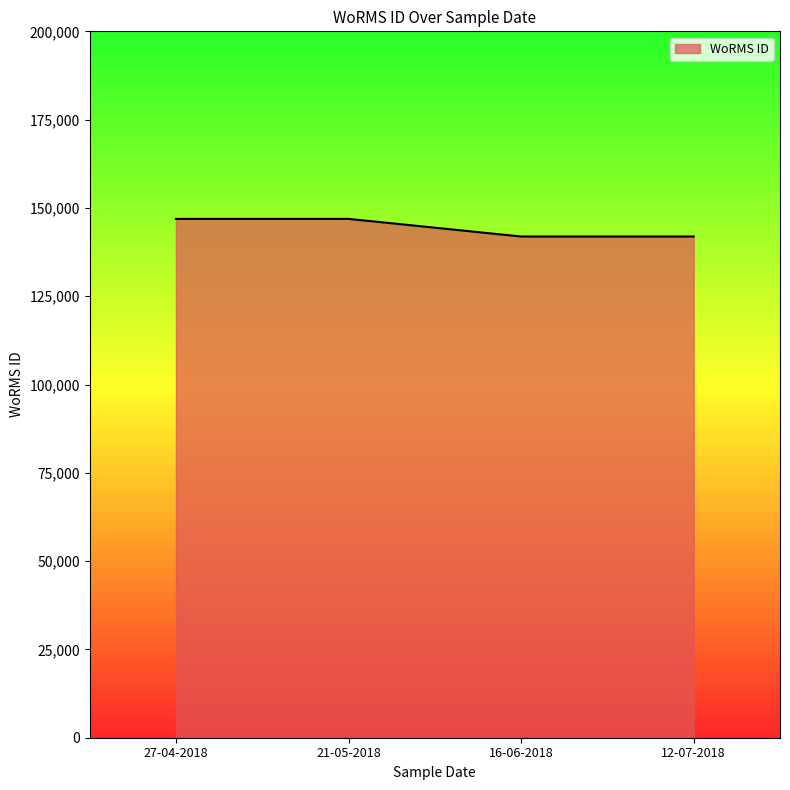

Between 12-07-2018 and 21-05-2018, which is larger?

21-05-2018